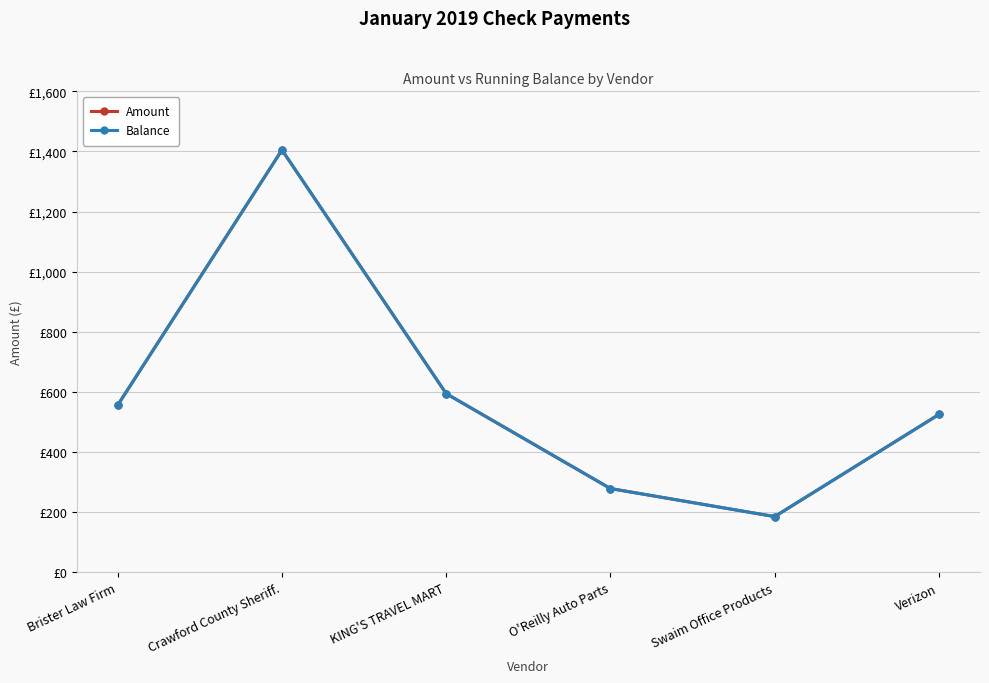

What is the total value across all series at Verizon?

1050.8